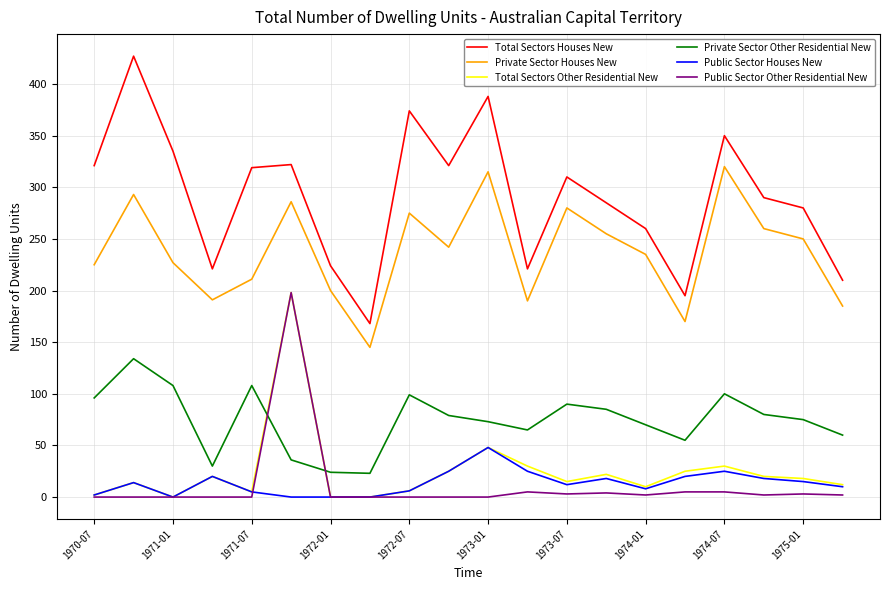

Which series has the largest total across all categories?

Total Sectors Houses New